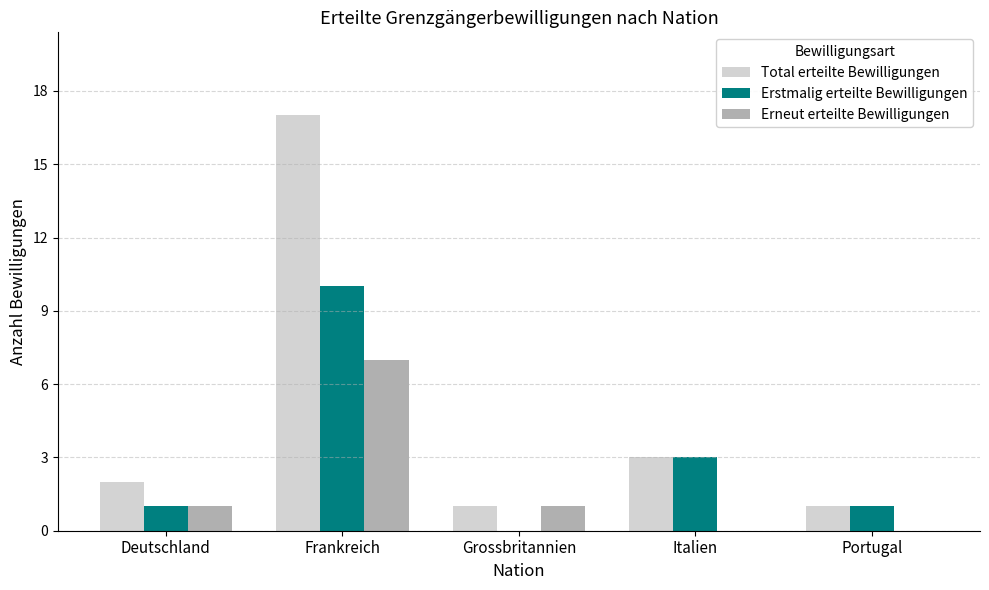

Which series changed the most between Frankreich and Italien?

Total erteilte Bewilligungen